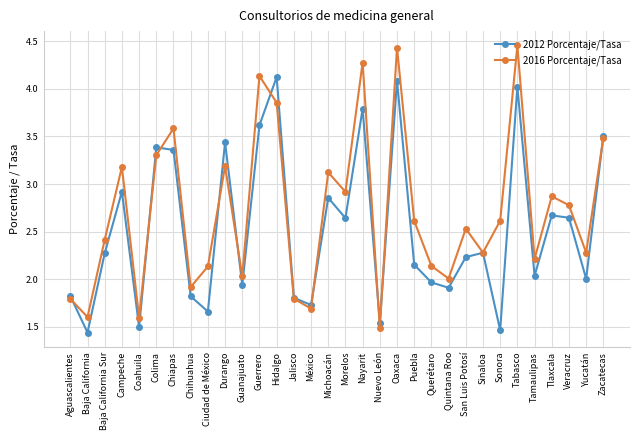

At how many categories does at least one series exceed 1?

32